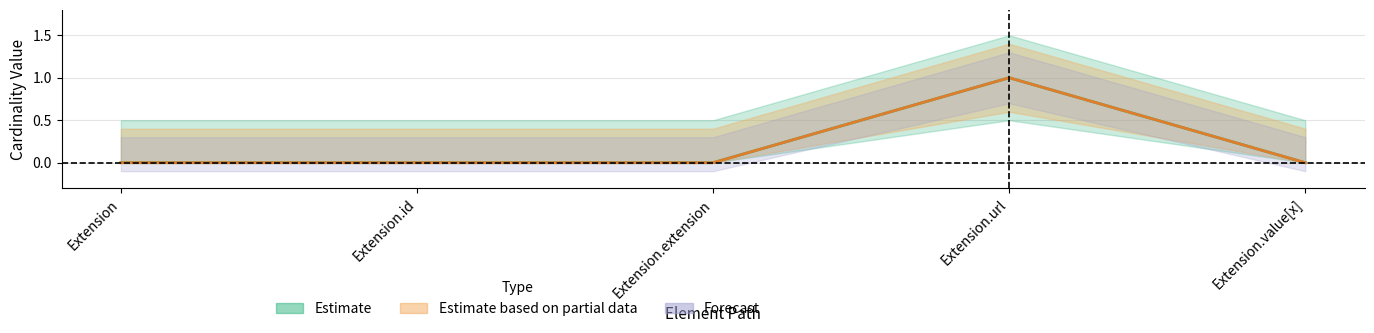

Reading left to right, what are all the values shown in this chart?

Min: Extension=0	Extension.id=0	Extension.extension=0	Extension.url=1	Extension.value[x]=0
Base Min: Extension=0	Extension.id=0	Extension.extension=0	Extension.url=1	Extension.value[x]=0